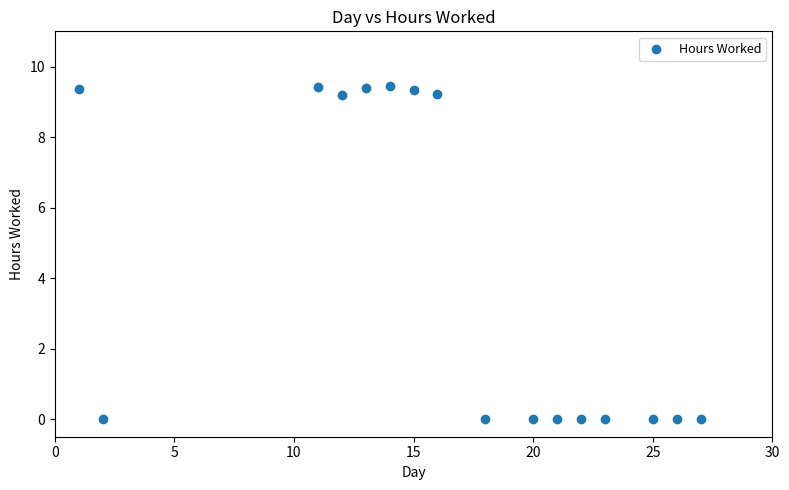

What is the range of Y values (max minus min)?

9.5